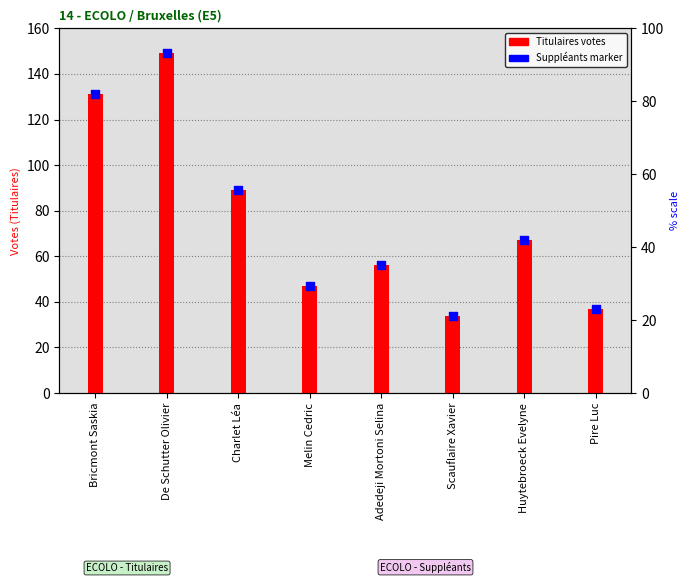

At which category is the sum across all series the highest?

De Schutter Olivier